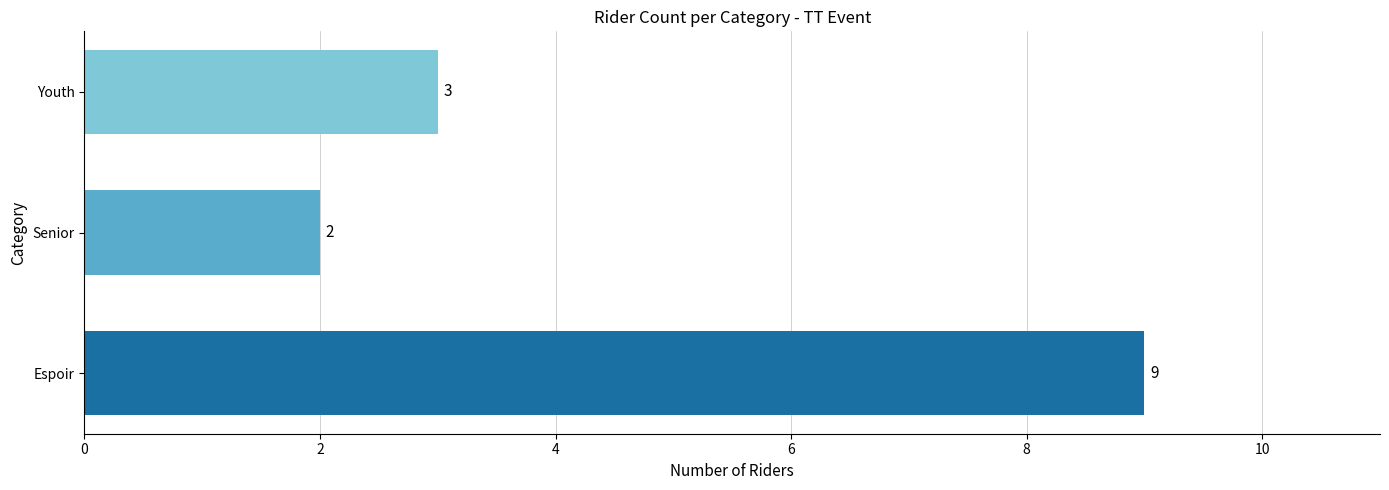

Reading top to bottom, extract all data points from this chart.

Youth=3	Senior=2	Espoir=9